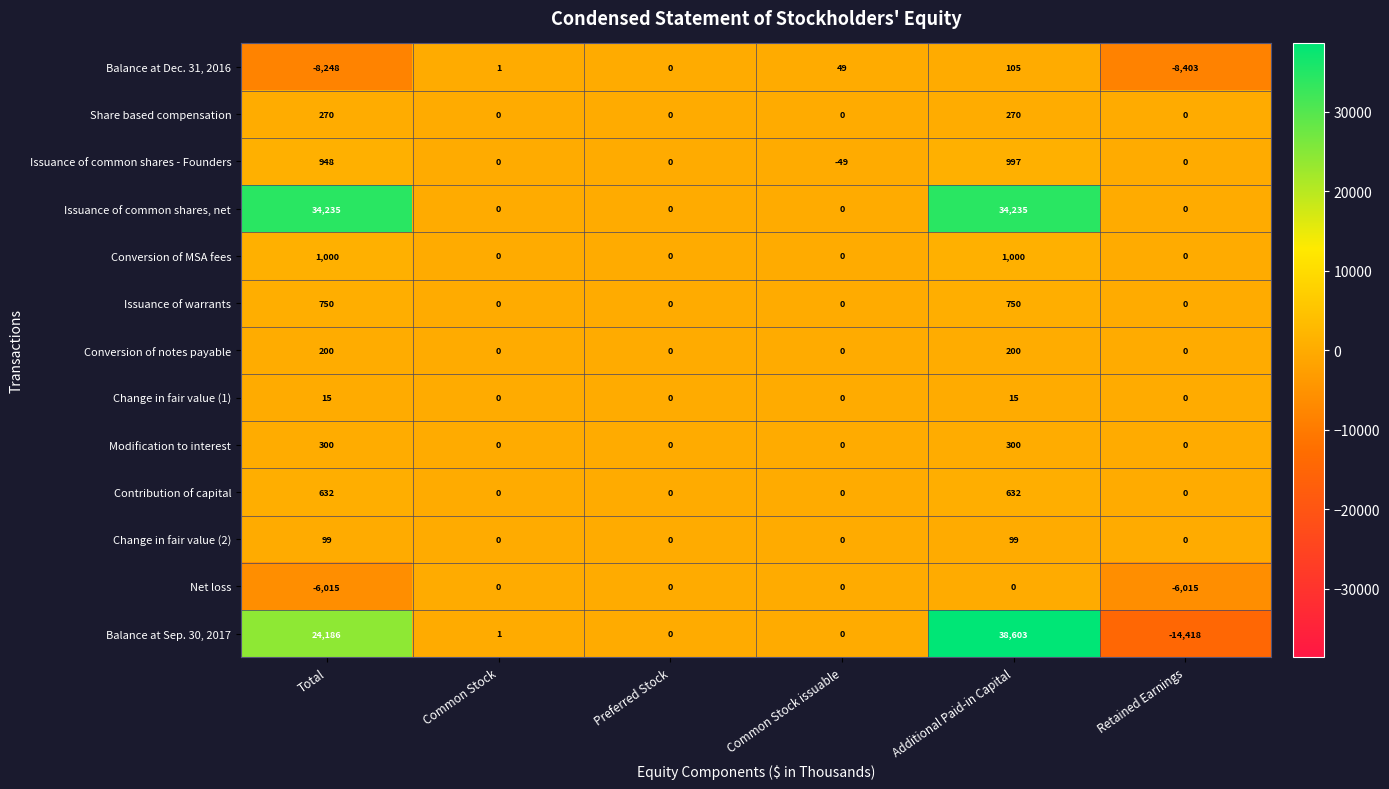

What is the total value across all series at Total?

48372